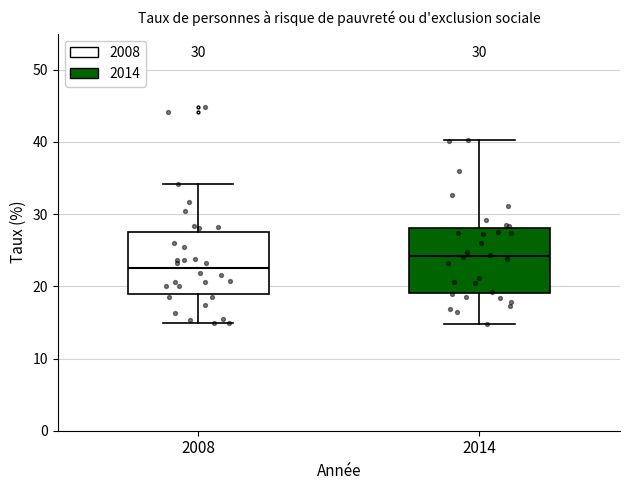

Which box's median line is the highest?

2014